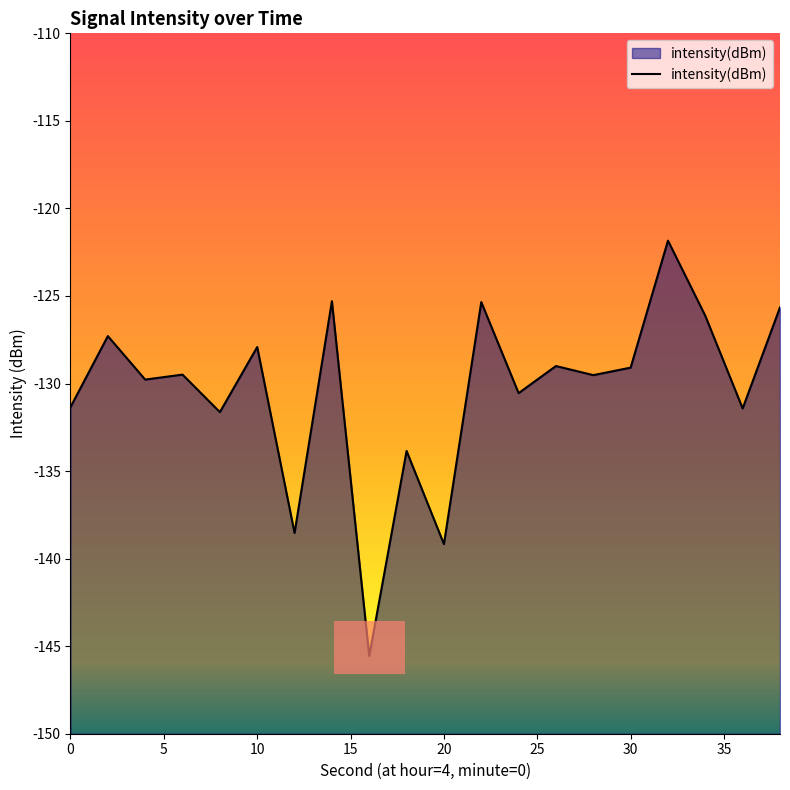

What is the difference between the second highest and second lowest values?

13.9